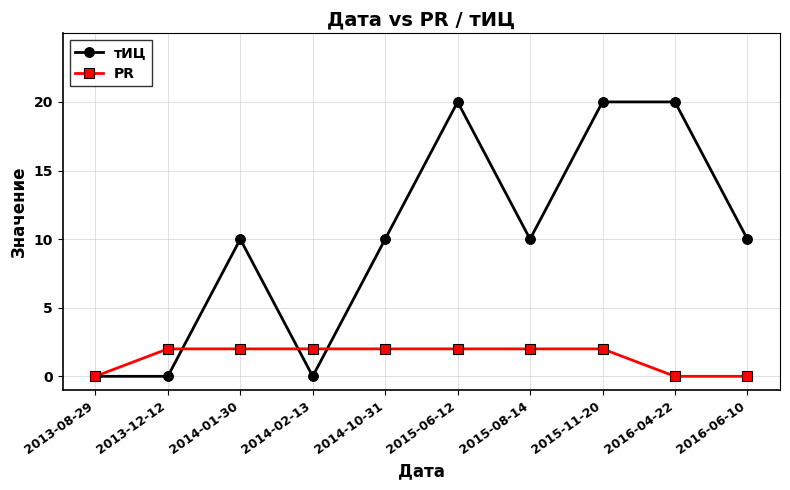

What is the total value across all series at 2014-10-31?

12